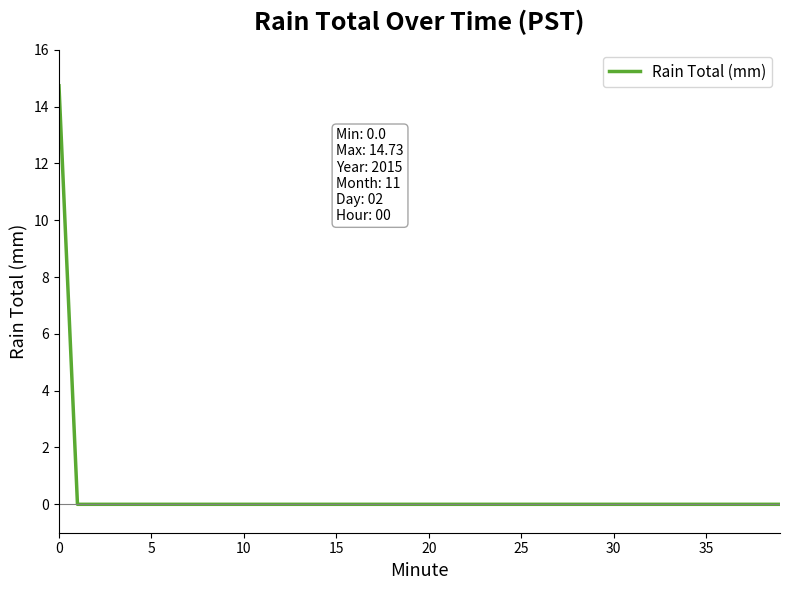

How many series are shown in this chart?

1